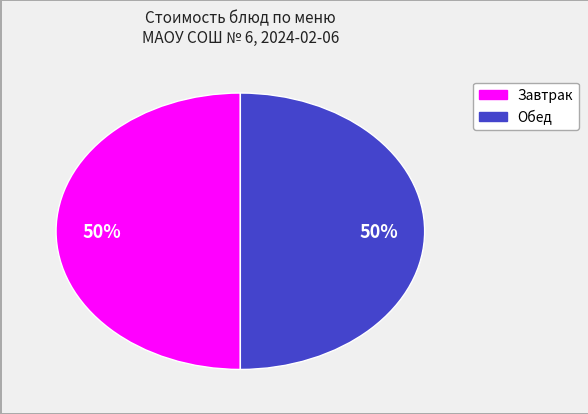

To the nearest percent, what is the average slice percentage?

50%